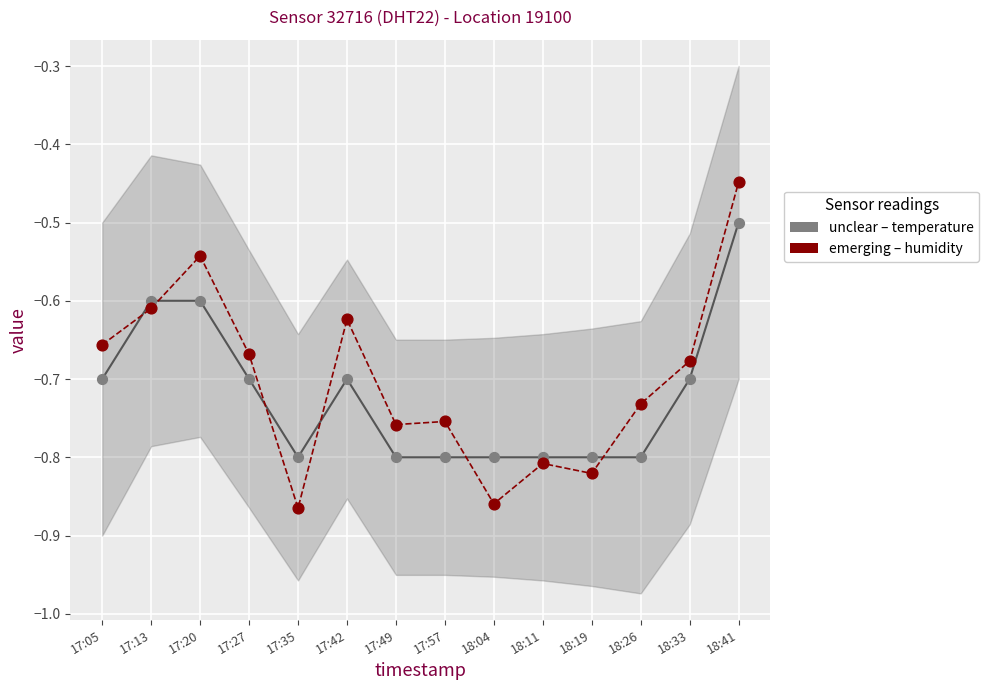

Which series has the largest Y range (max minus min)?

humidity (%)